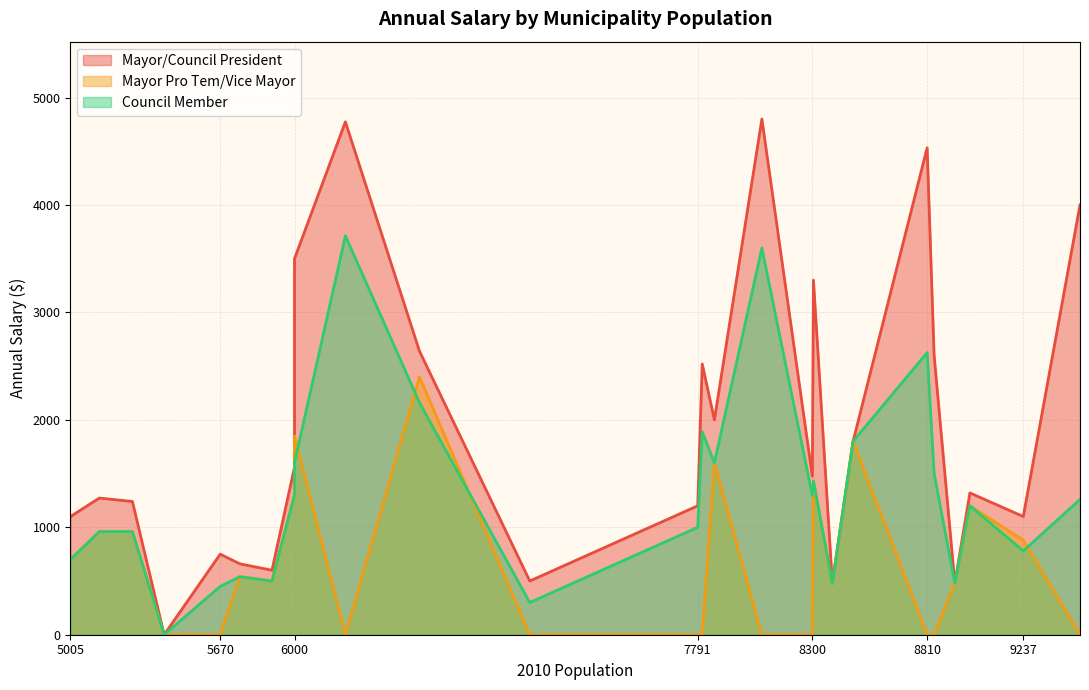

What is the greatest value displayed?

4800